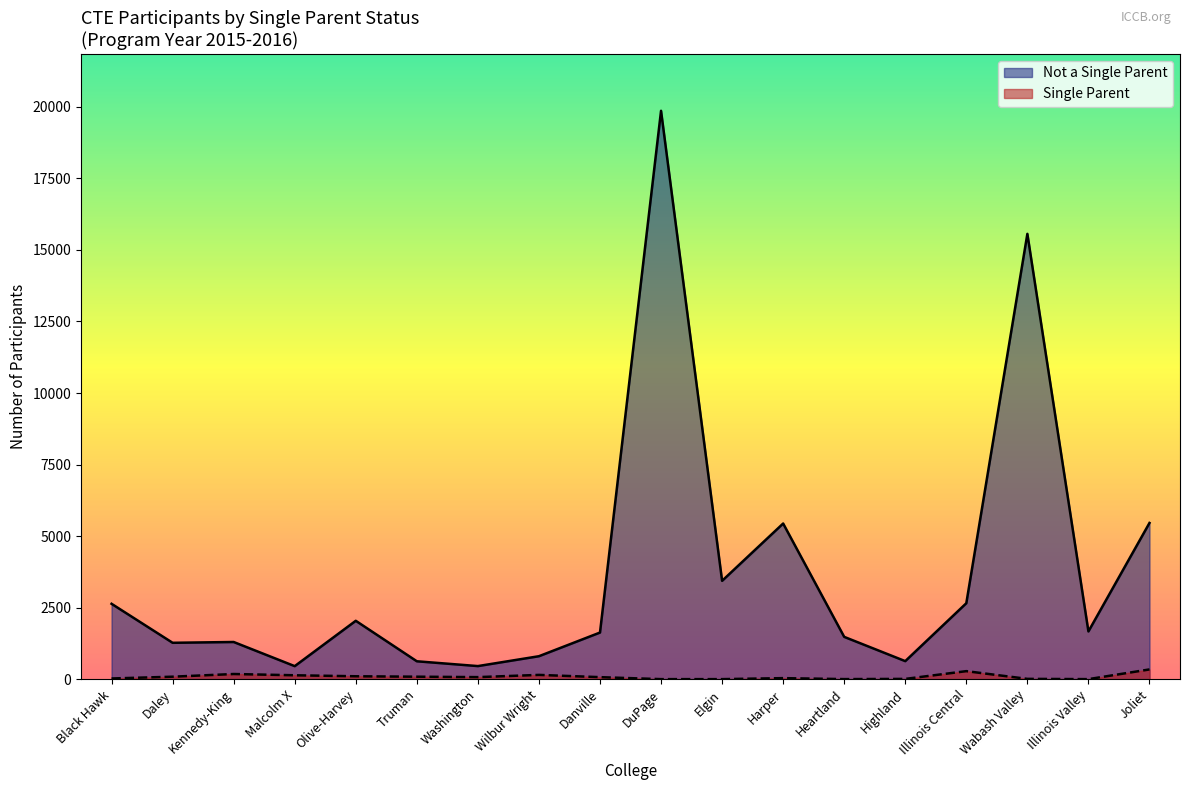

Does the chart display data point markers on the line(s)?

No